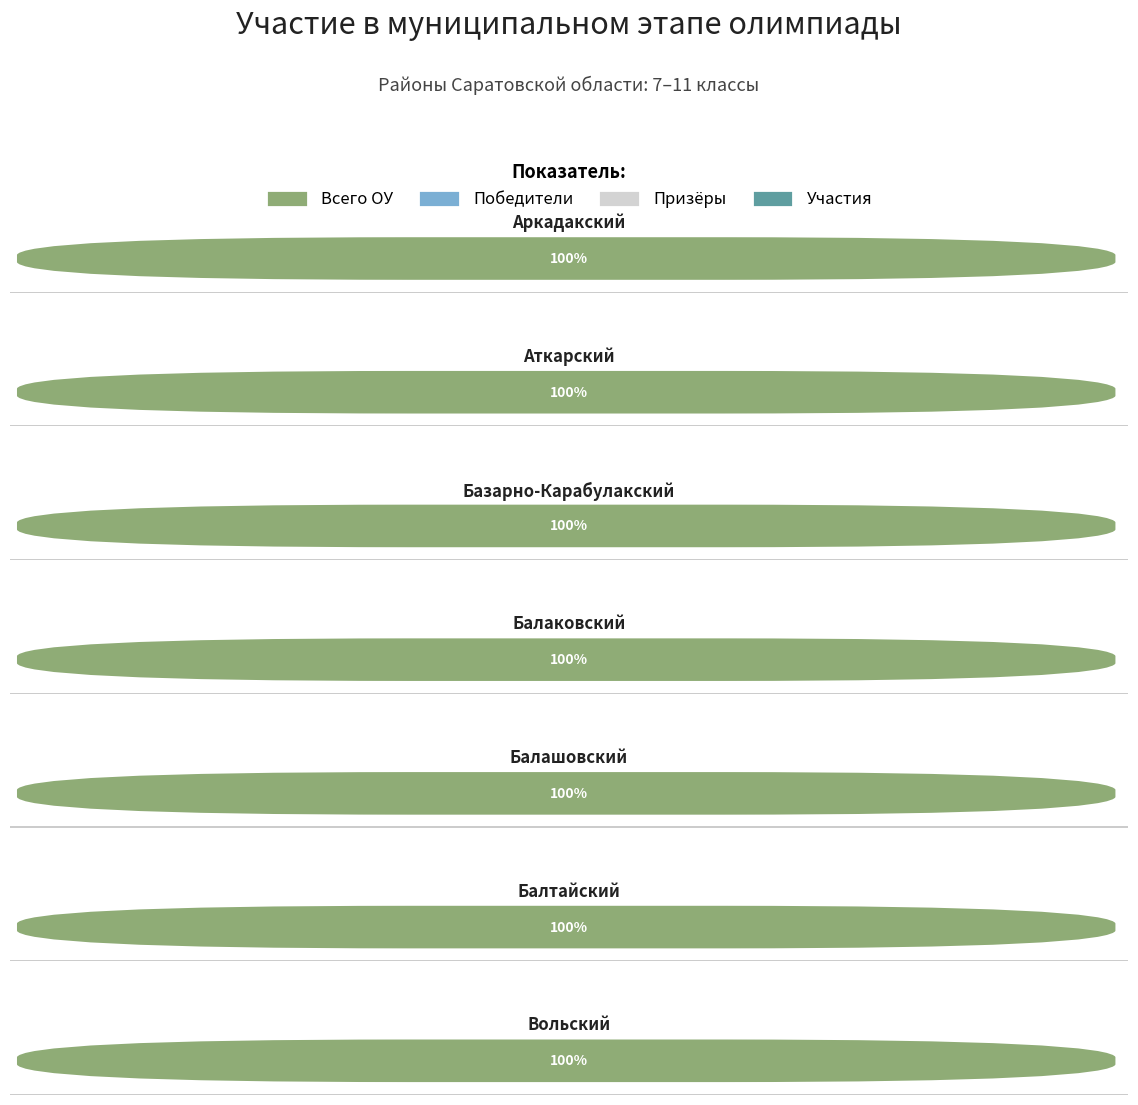

Which category has the highest value across all series?

Балаковский